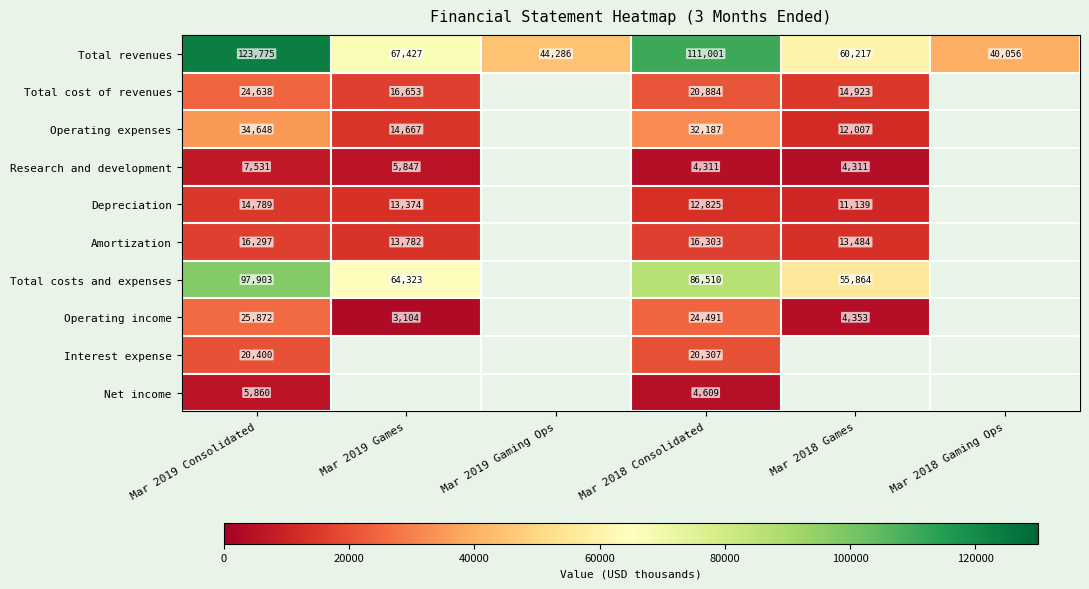

Is it true that Research and development equals 6655 at Mar 2018 Games?

False